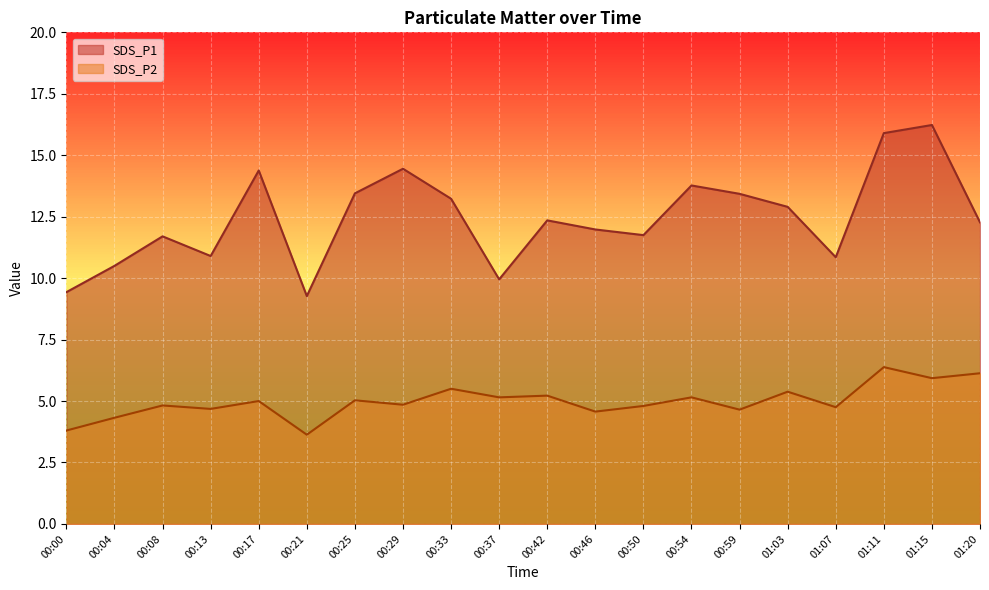

Which series has the largest total across all categories?

SDS_P1